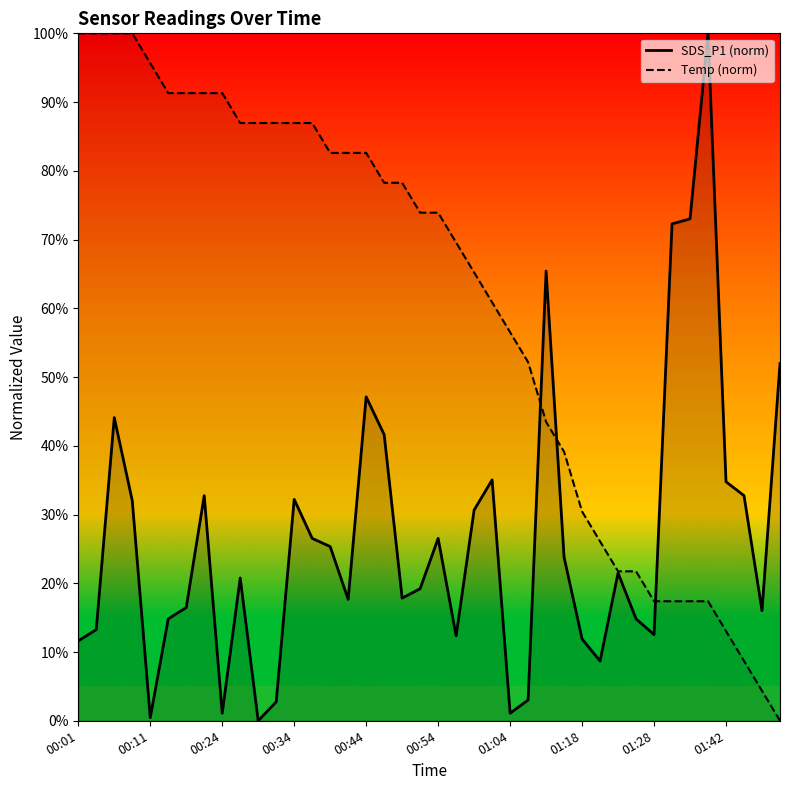

How many data points does each series have?

40